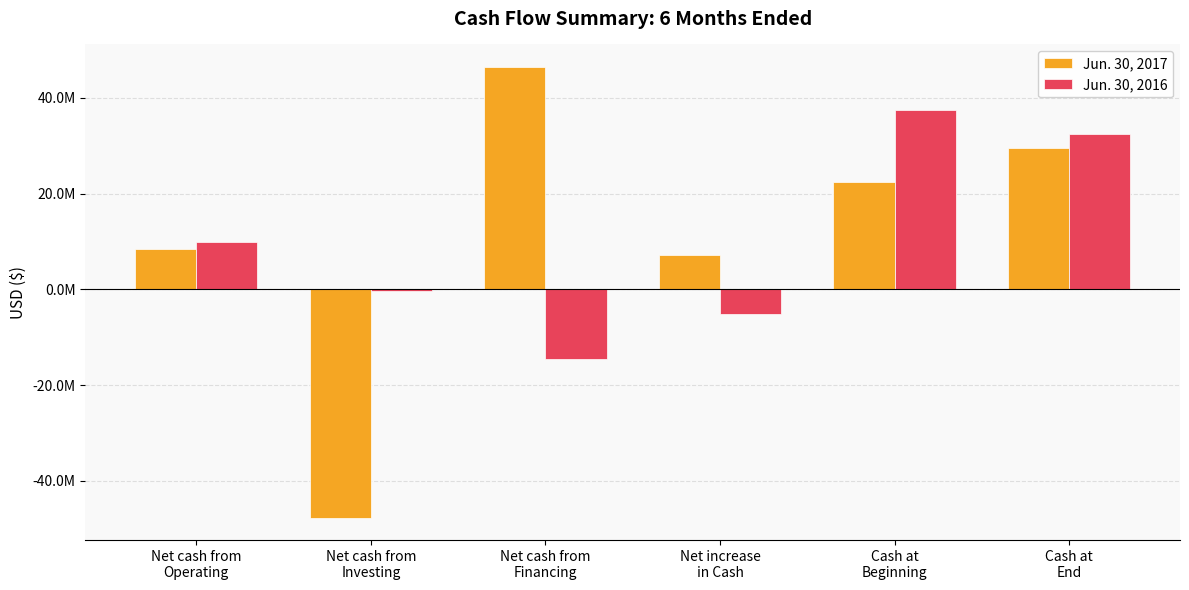

Does the chart contain any negative values?

Yes